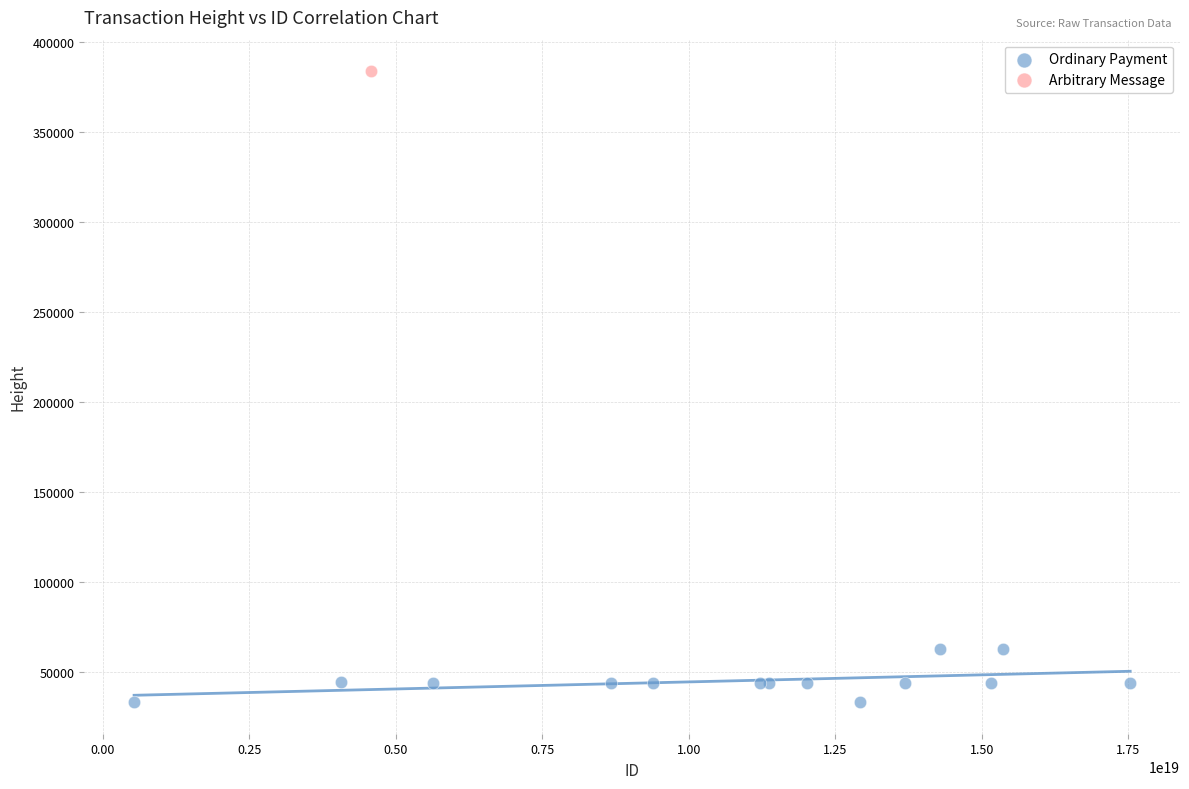

What are all the series names shown in the legend?

Ordinary Payment, Arbitrary Message